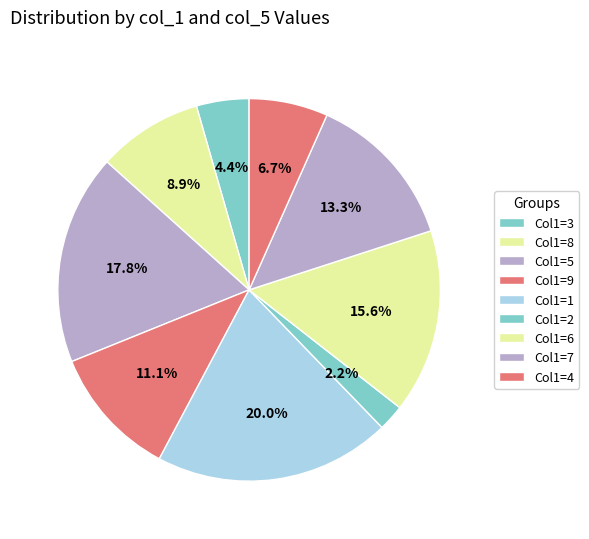

How many slices are in this pie chart?

9